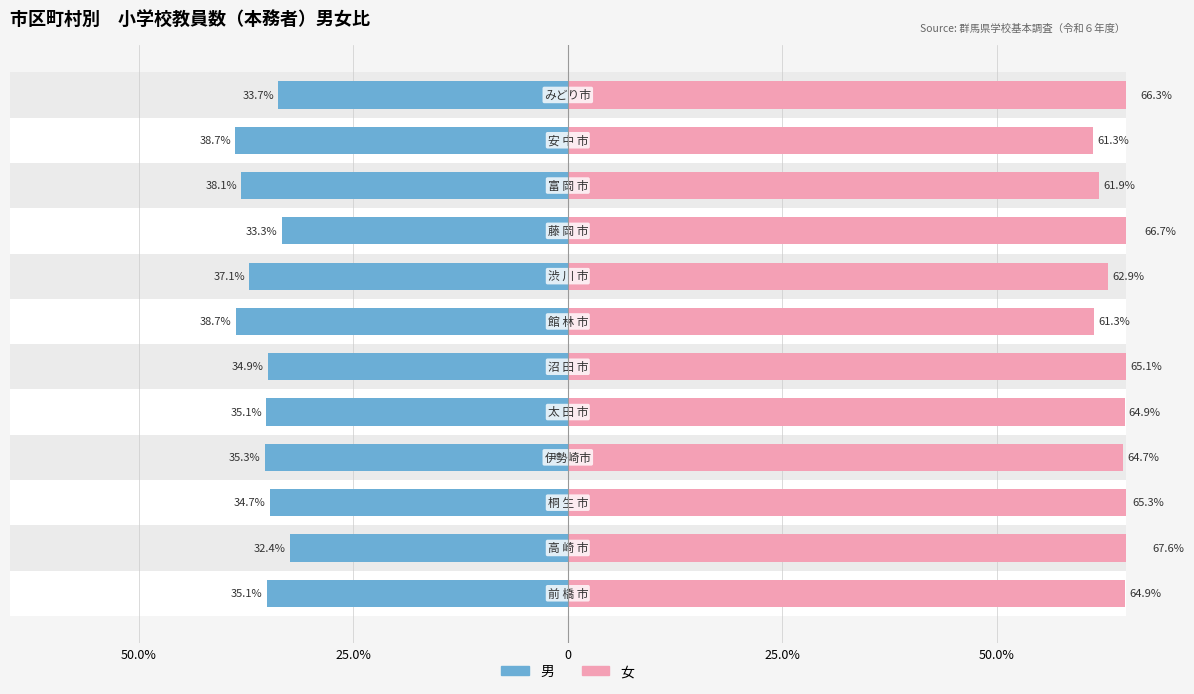

Which series has the widest spread of values?

男